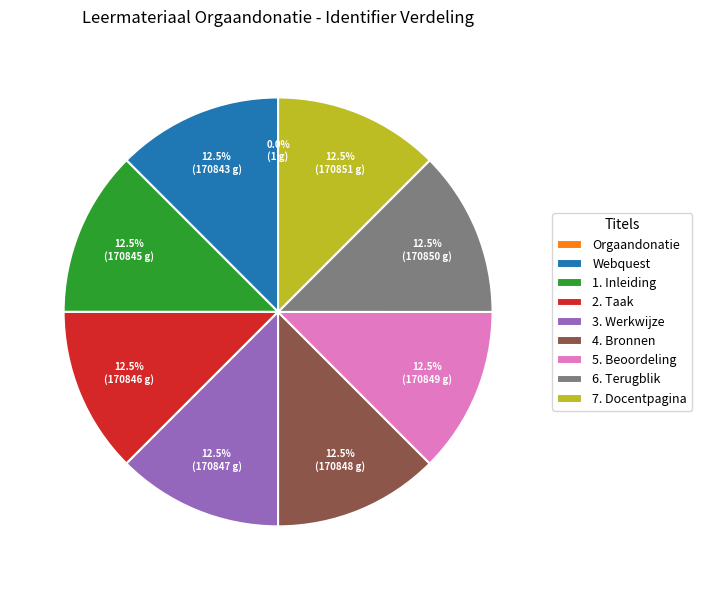

Approximately how many times larger is the value at Webquest compared to 2. Taak?

1.0